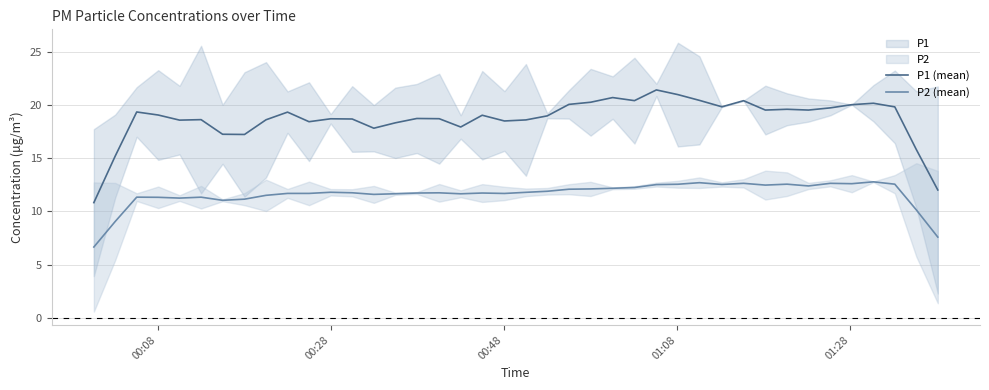

How many data points in P2 (mean) are above 11?

36